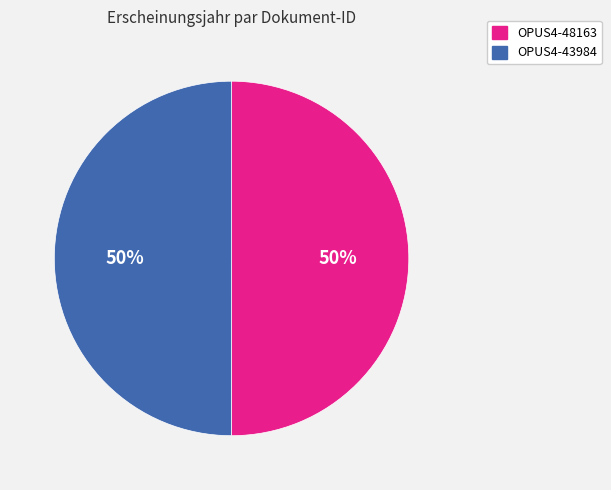

Is the sum of OPUS4-48163 and OPUS4-43984 greater than half?

Yes